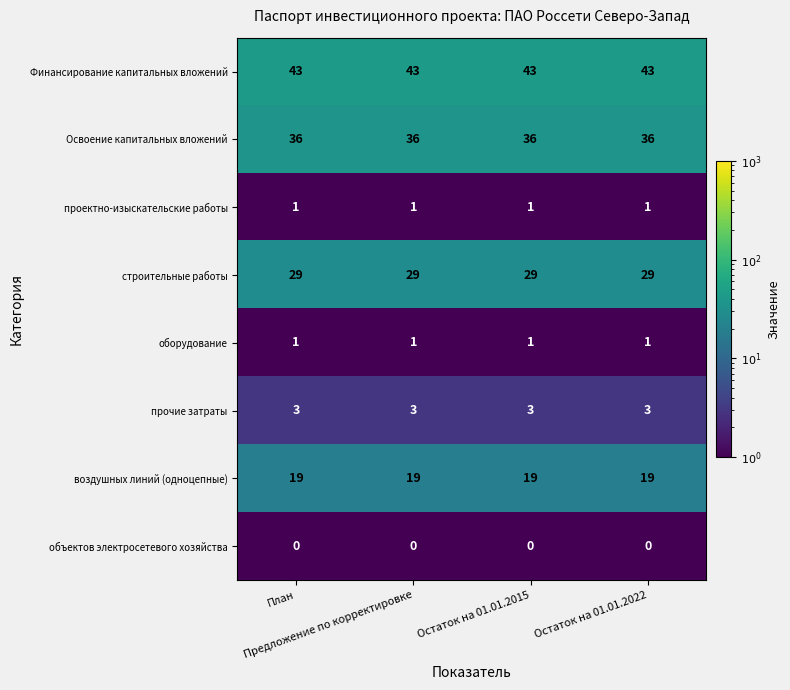

What is the average value of the Финансирование капитальных вложений series?

43